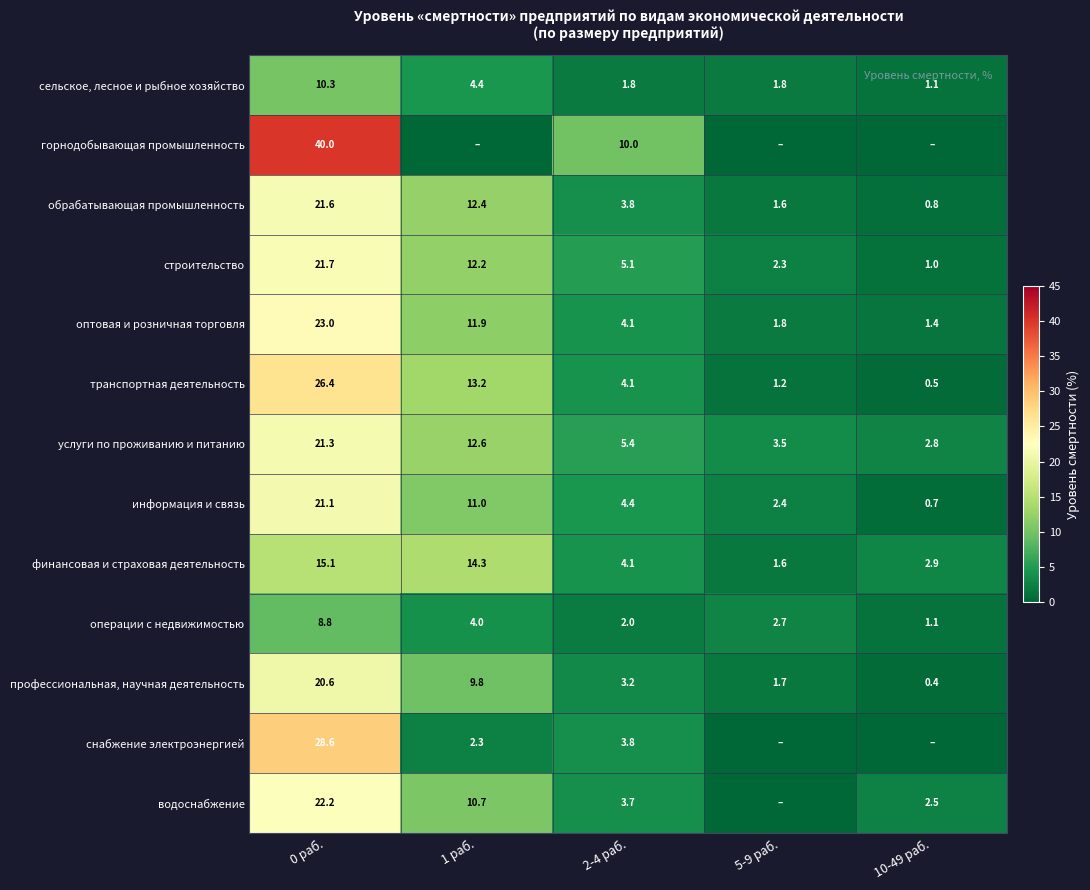

Is the value of услуги по проживанию и питанию at 2-4 раб. greater than the value of строительство at 2-4 раб.?

Yes